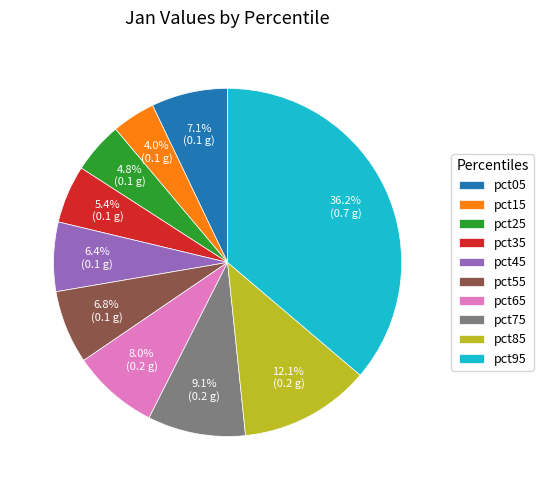

How many segments does this pie chart have?

10